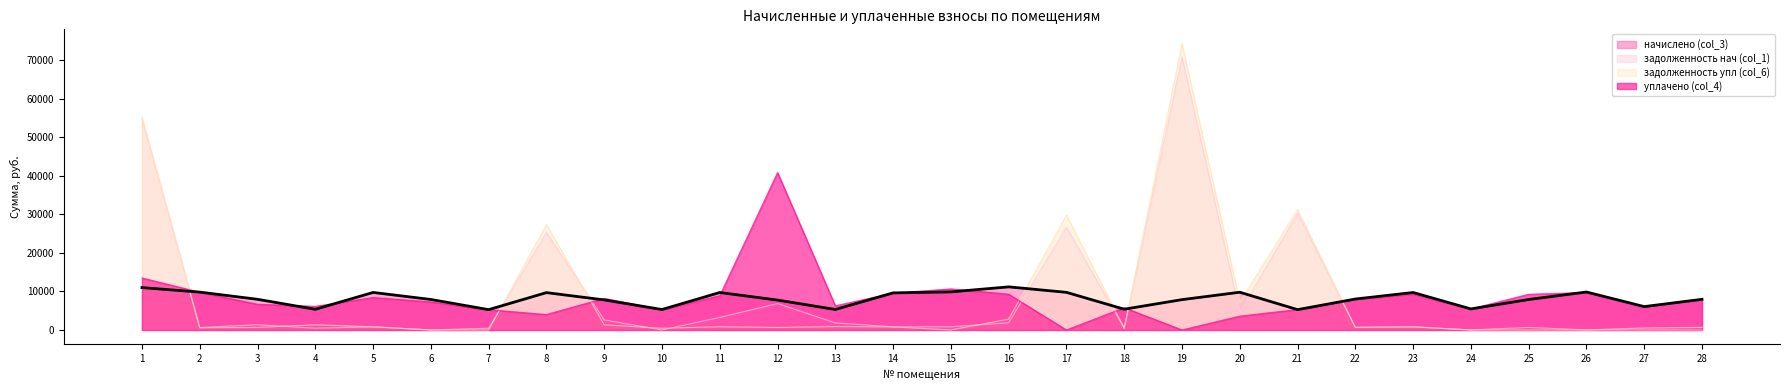

What is the difference between the highest and lowest values at 13?

5374.3